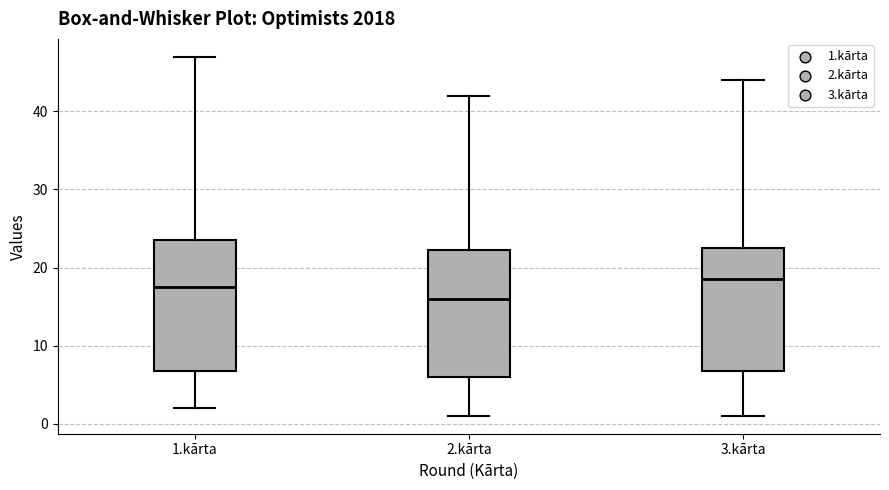

Reading left to right, transcribe this box plot: for each box, give where its median line is, the range the box spans, and where its two whiskers end, as read against the y-axis. The values are not printed on the chart, so give them approximately, as read against the axis.

1.kārta: median 18, box 7 to 24, whiskers 2 to 47
2.kārta: median 16, box 6 to 22, whiskers 1 to 42
3.kārta: median 19, box 7 to 23, whiskers 1 to 44